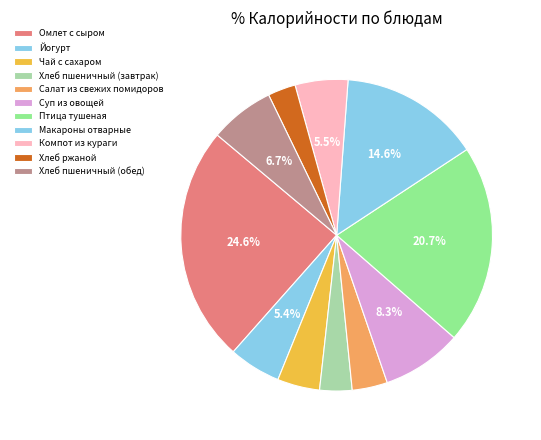

Rank the categories by value from lowest to highest.

Хлеб ржаной, Хлеб пшеничный (завтрак), Салат из свежих помидоров, Чай с сахаром, Йогурт, Компот из кураги, Хлеб пшеничный (обед), Суп из овощей, Макароны отварные, Птица тушеная, Омлет с сыром